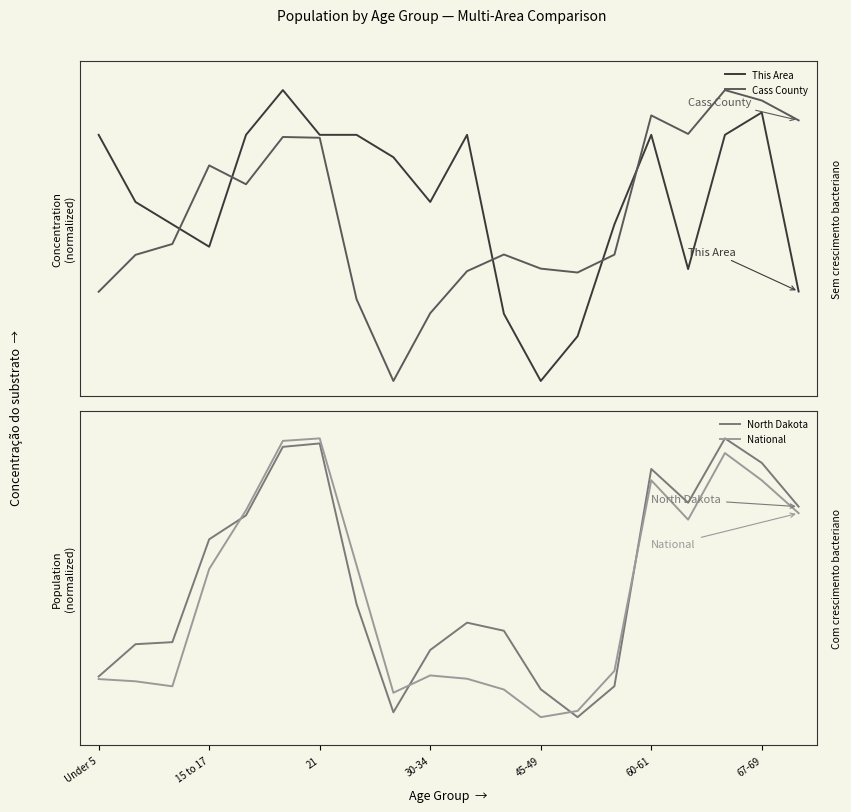

Which series ends up on top after the final intersection of Cass County and North Dakota?

Cass County